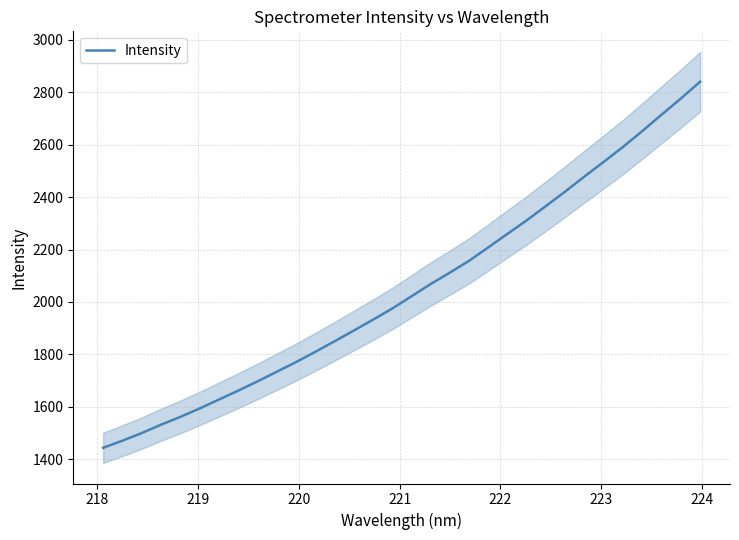

How many values exceed 2021?

16